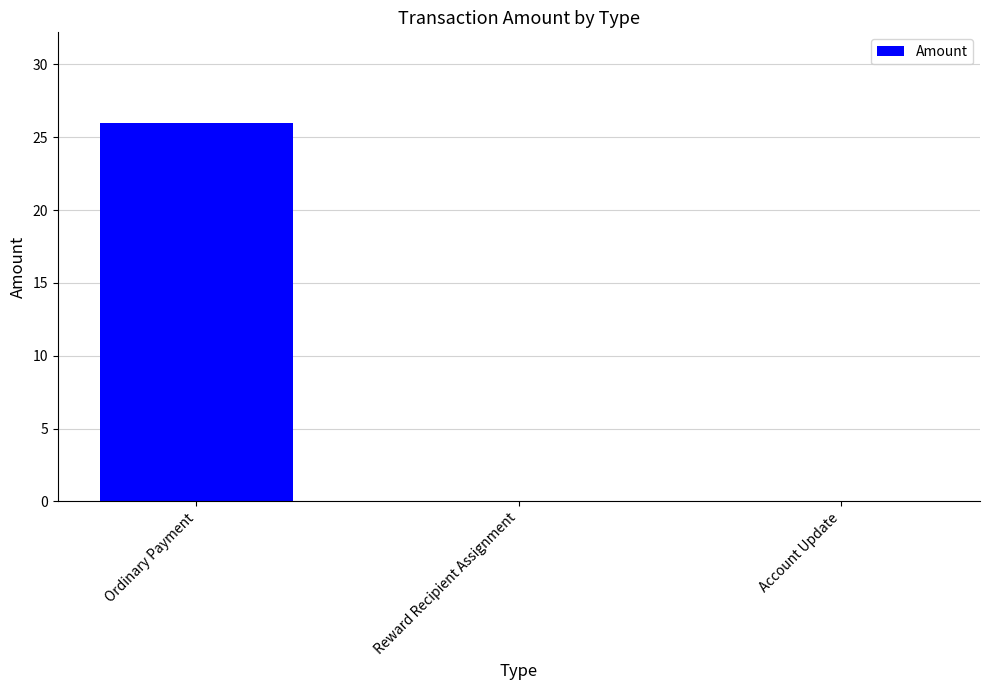

Are the bars horizontal?

No